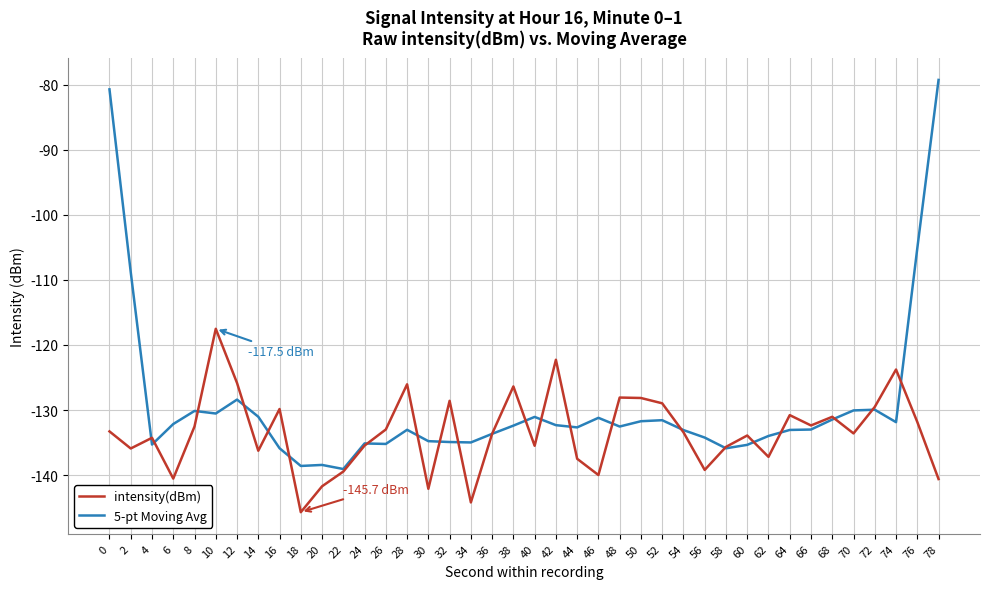

What is the highest value of the 5-pt Moving Avg series?

-79.2